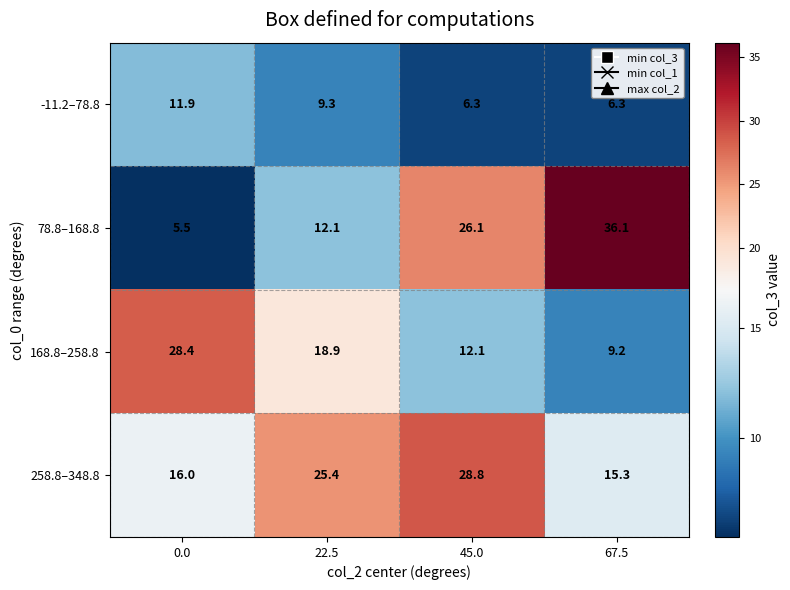

At which label does 78.8–168.8 first exceed 26?

45.0